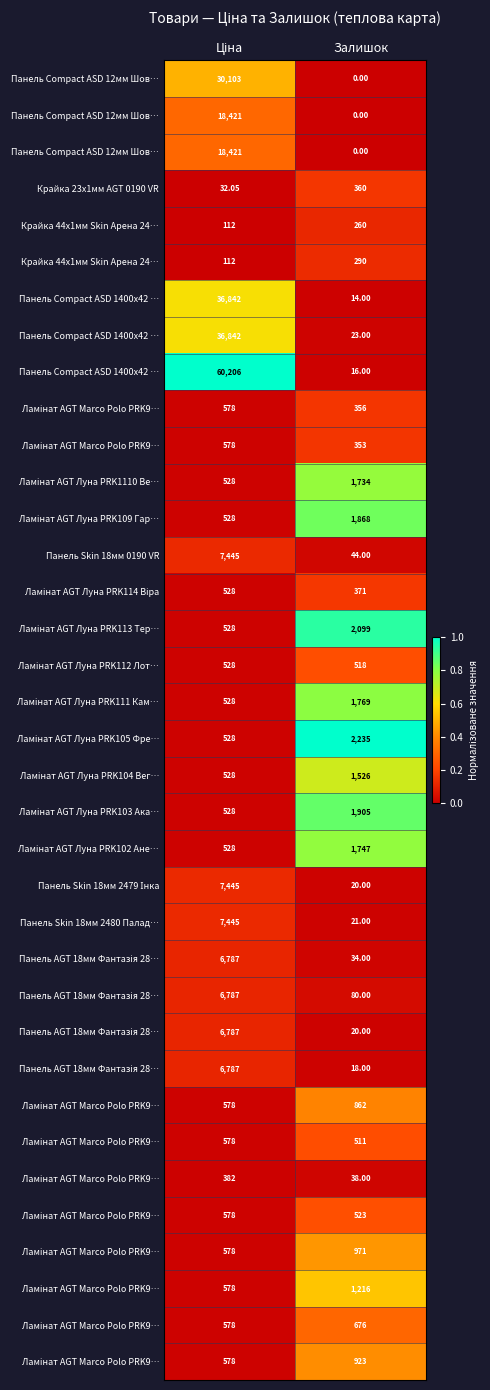

Which label corresponds to the smallest value in the chart?

Залишок